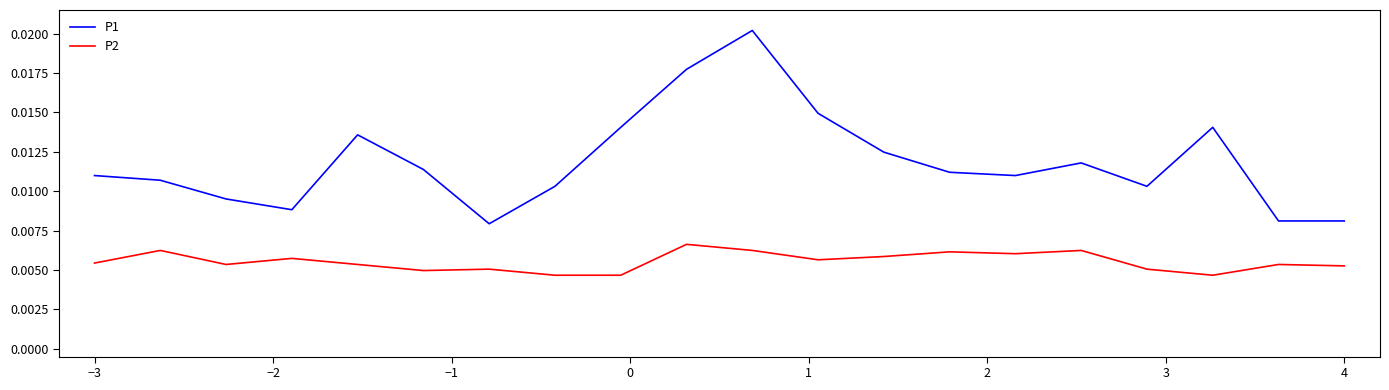

Which series has the largest total across all categories?

P1